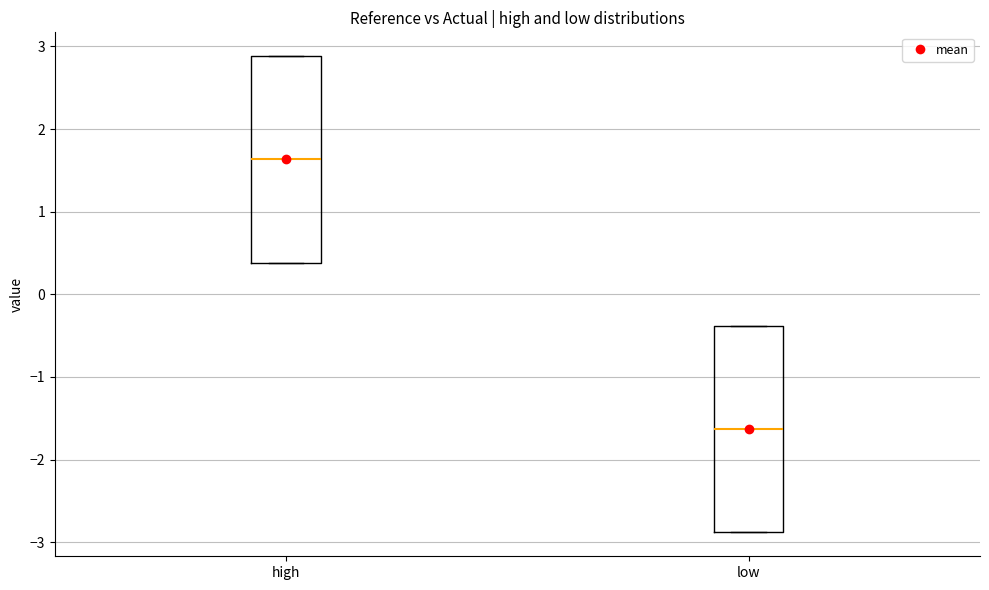

Reading left to right, transcribe this box plot: for each box, give where its median line is, the range the box spans, and where its two whiskers end, as read against the y-axis. The values are not printed on the chart, so give them approximately, as read against the axis.

high: median 1.6, box 0.4 to 2.9, whiskers 0.4 to 2.9
low: median -1.6, box -2.9 to -0.4, whiskers -2.9 to -0.4